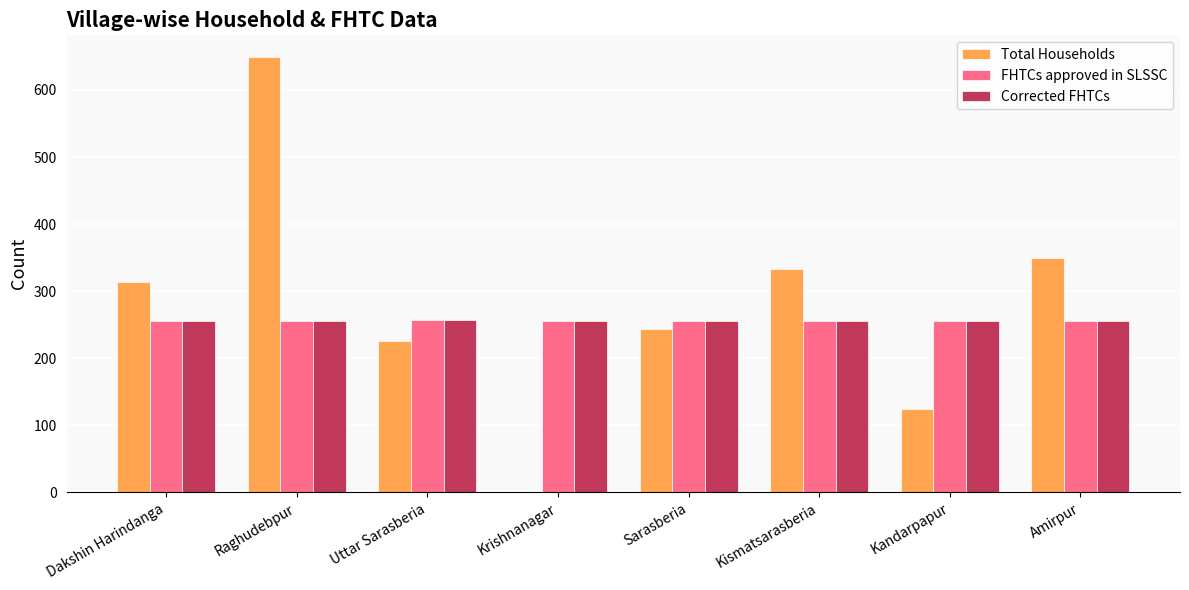

What value does the FHTCs approved in SLSSC series have at Krishnanagar?

256